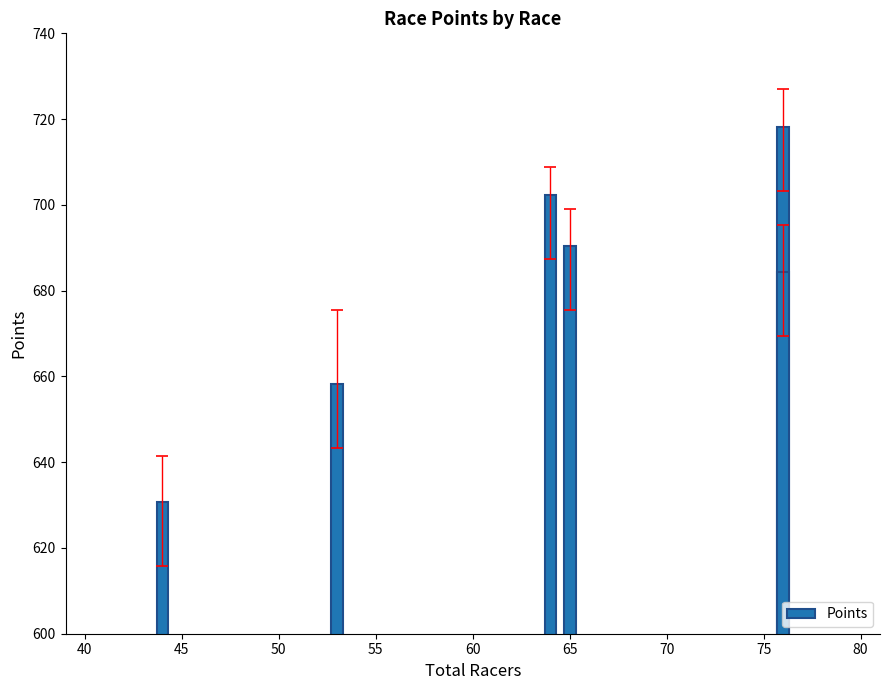

Does the chart contain stacked bars?

No